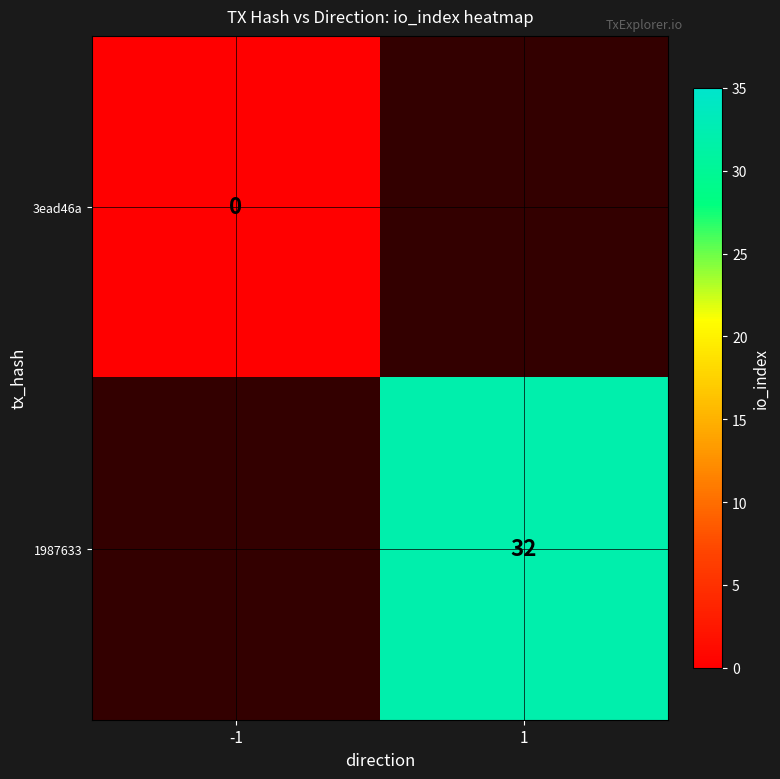

The 1987633 series shows 32 at 1. True or false?

True